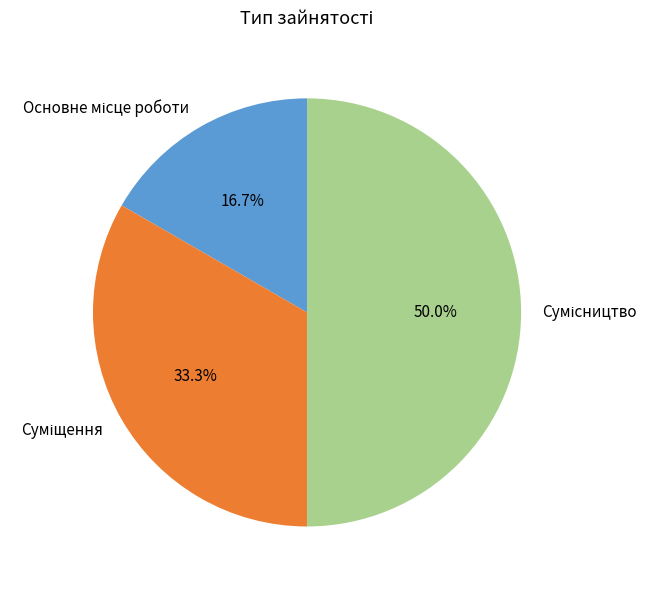

Count the number of slices in the pie.

3